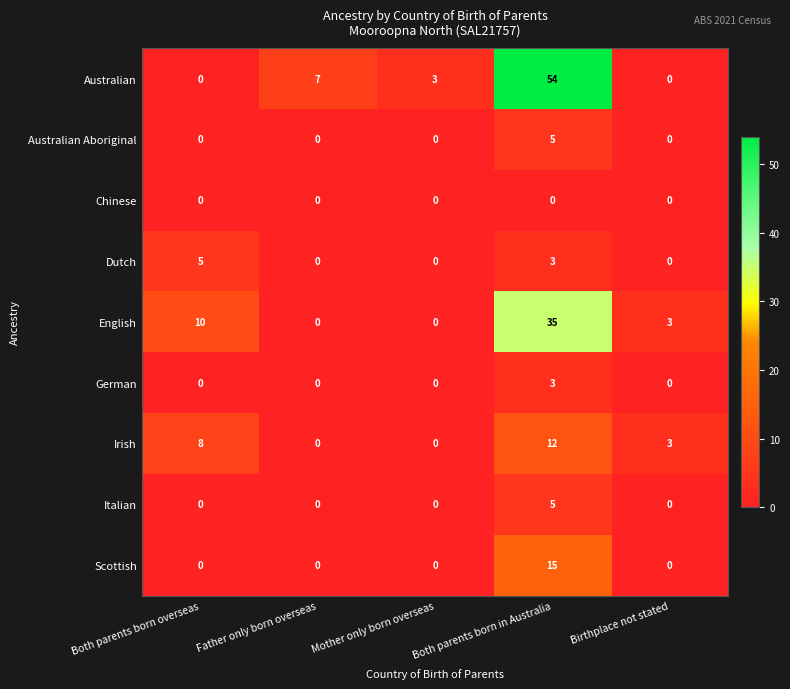

What is the sum of the Scottish values at Both parents born in Australia and Father only born overseas?

15